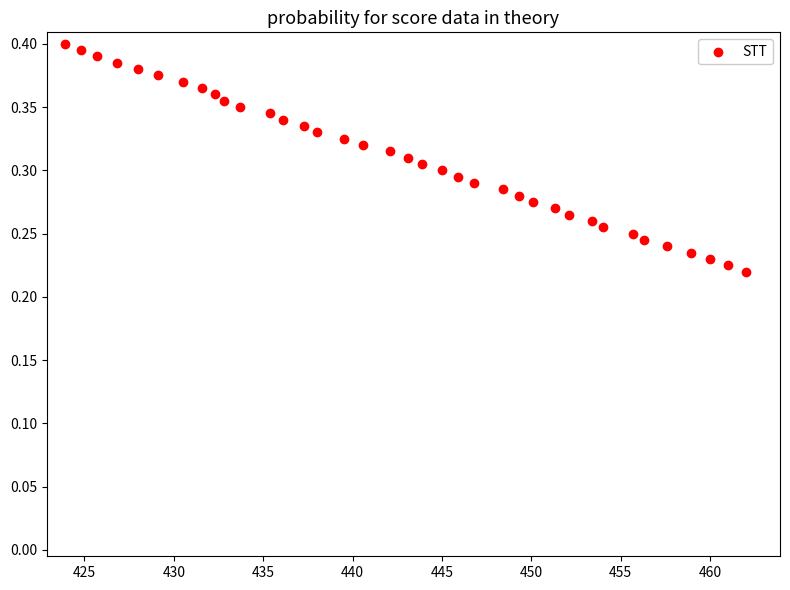

What is the range of X values (max minus min)?

38.1